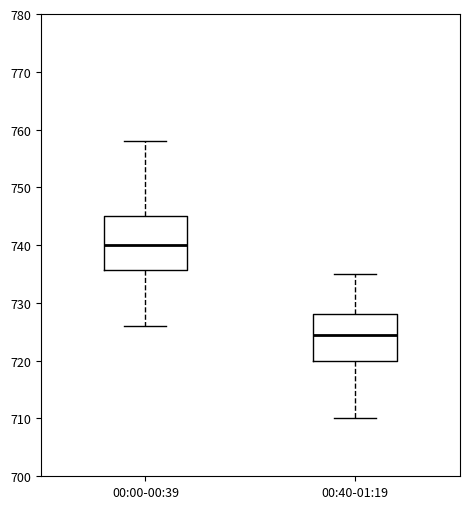

Reading left to right, transcribe this box plot: for each box, give where its median line is, the range the box spans, and where its two whiskers end, as read against the y-axis. The values are not printed on the chart, so give them approximately, as read against the axis.

00:00-00:39: median 740, box 736 to 745, whiskers 726 to 758
00:40-01:19: median 725, box 720 to 728, whiskers 710 to 735